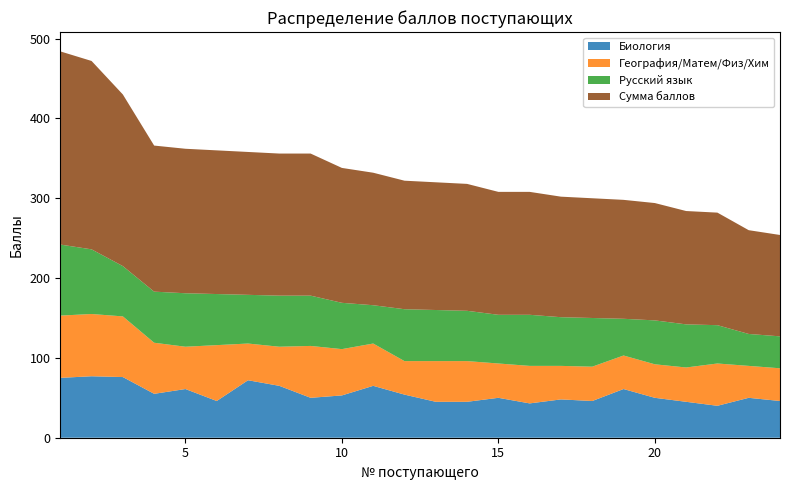

Reading right to left, transcribe all the data shown in this chart.

Биология: 24=46	23=50	22=40	21=45	20=50	19=61	18=46	17=48	16=43	15=50	14=45	13=45	12=54	11=65	10=53	9=50	8=65	7=72	6=46	5=61	4=55	3=76	2=77	1=75
География/Матем/Физ/Хим: 24=41	23=40	22=53	21=43	20=42	19=42	18=43	17=42	16=47	15=43	14=51	13=51	12=42	11=53	10=58	9=65	8=49	7=46	6=70	5=53	4=64	3=76	2=78	1=78
Русский язык: 24=40	23=40	22=48	21=54	20=55	19=46	18=61	17=61	16=64	15=61	14=63	13=64	12=65	11=48	10=58	9=63	8=64	7=61	6=64	5=67	4=64	3=63	2=81	1=89
Сумма баллов: 24=127	23=130	22=141	21=142	20=147	19=149	18=150	17=151	16=154	15=154	14=159	13=160	12=161	11=166	10=169	9=178	8=178	7=179	6=180	5=181	4=183	3=215	2=236	1=242